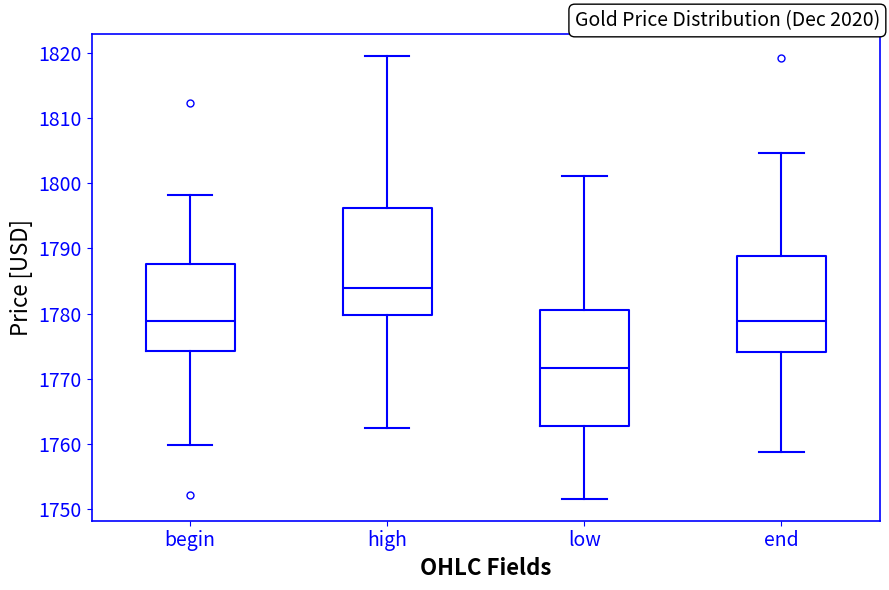

Which box's median line is the lowest?

low